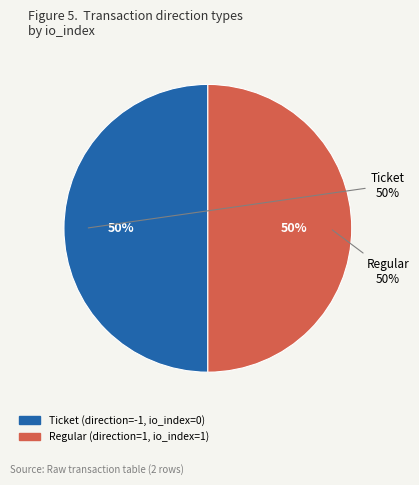

How many slices are in this pie chart?

2